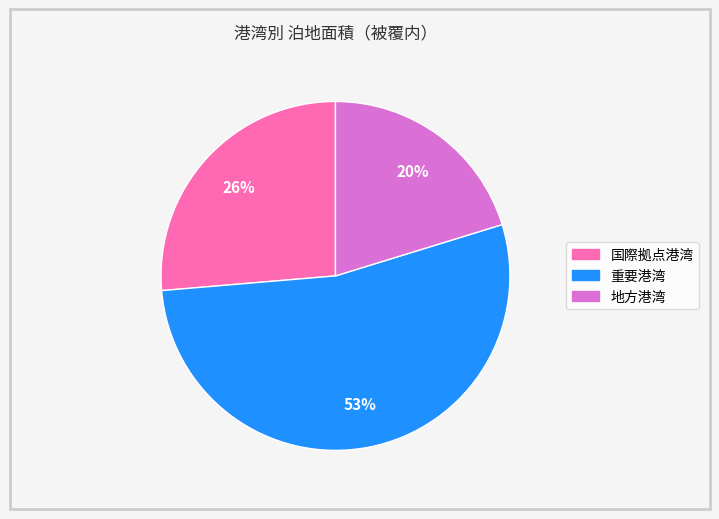

Which slice represents more than half of the pie?

重要港湾